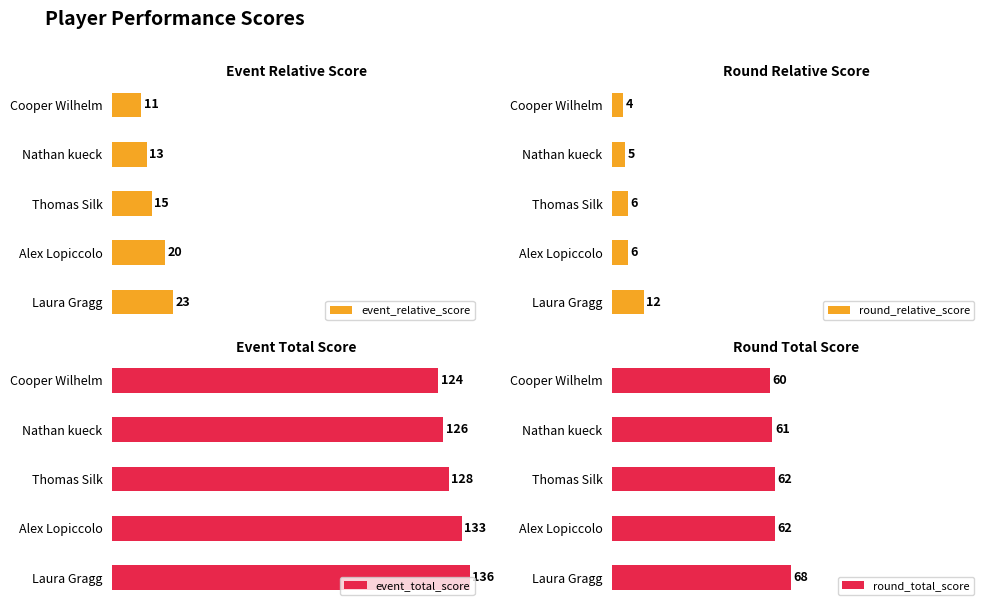

Where is event_relative_score nearest to the value 17?

Thomas Silk